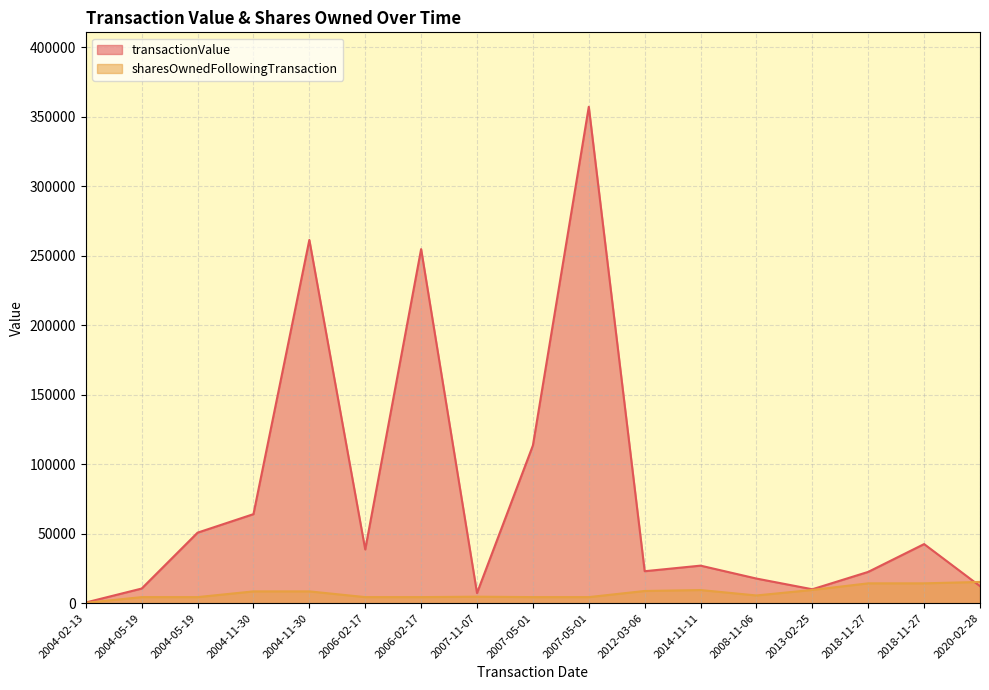

What are all the series names shown in the legend?

transactionValue, sharesOwnedFollowingTransaction